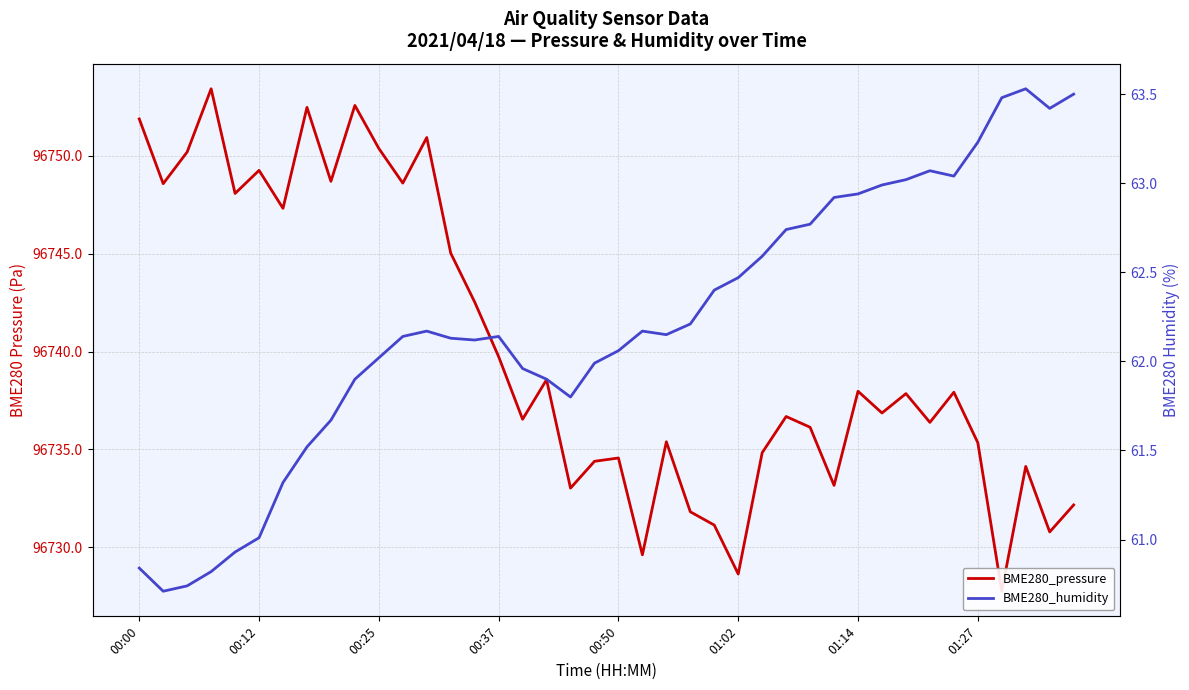

What is the sum of all BME280_humidity values?

2488.5